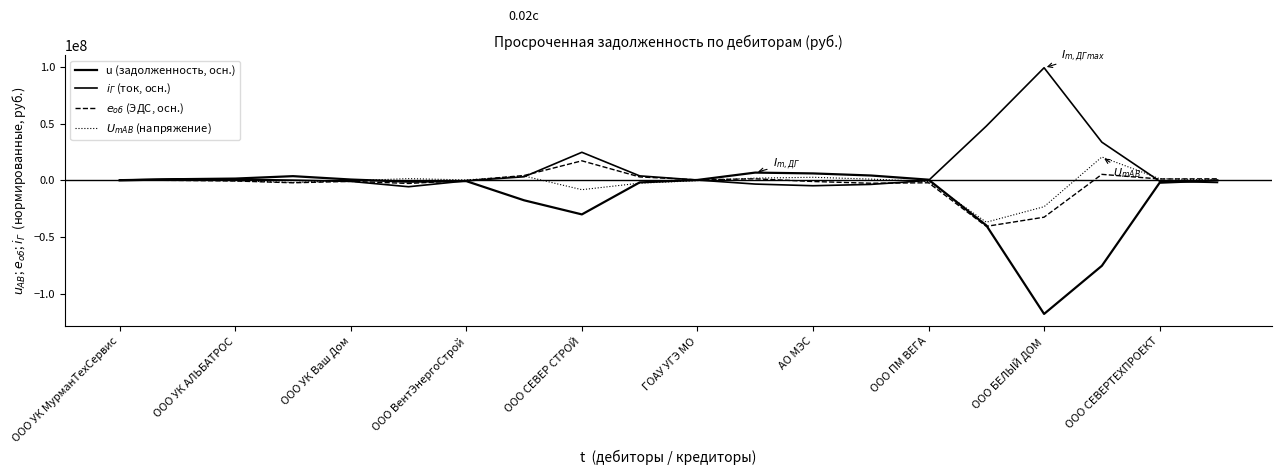

Which series ends up on top after the final intersection of $e_{об}$ (ЭДС, осн.) and $U_{mAB}$ (напряжение)?

$e_{об}$ (ЭДС, осн.)